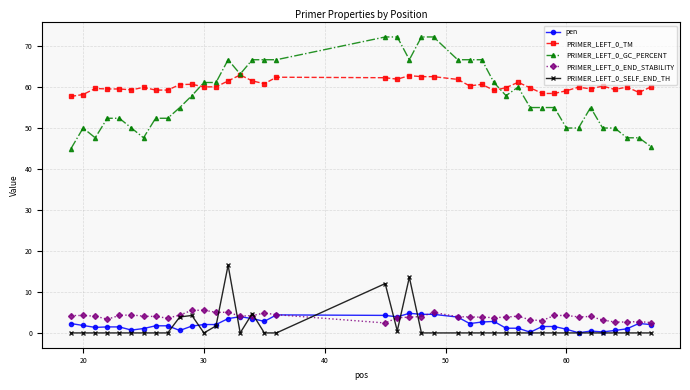

At how many categories does at least one series exceed 31?

40